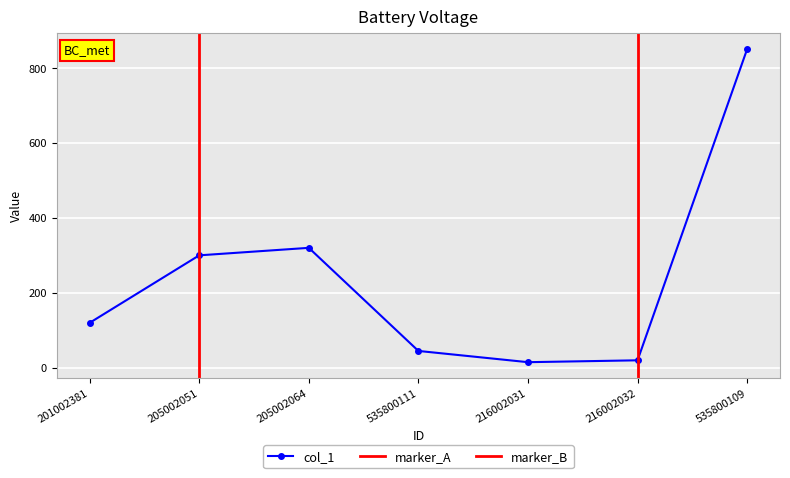

At which category does the data reach its first local valley?

216002031